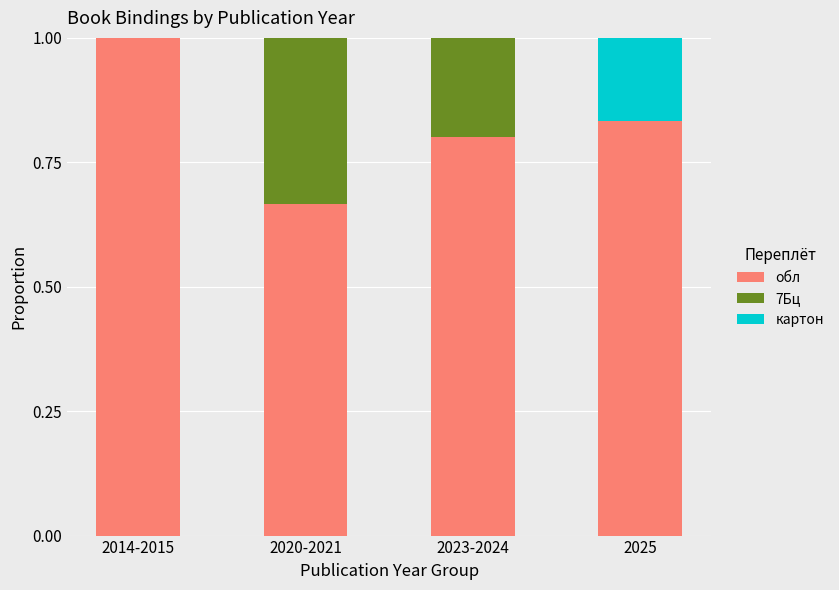

How many categories are shown in the chart?

4